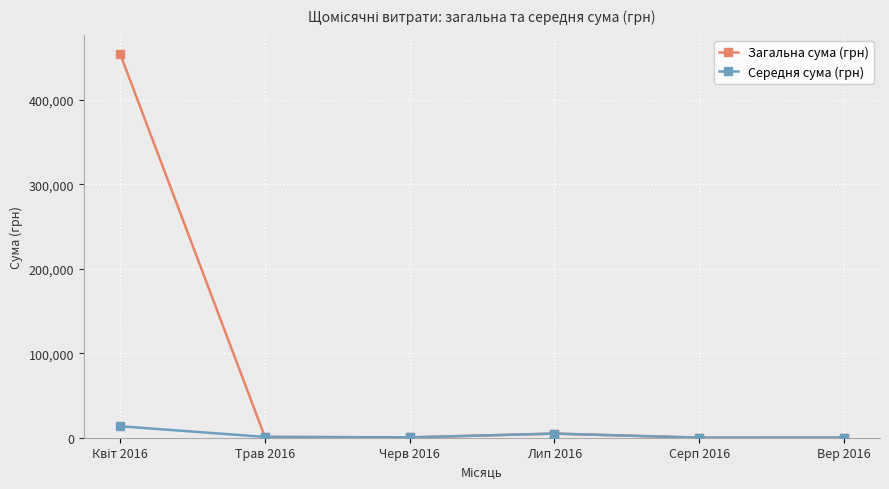

Rank the series by their maximum value, from highest to lowest.

Загальна сума (грн), Середня сума (грн)